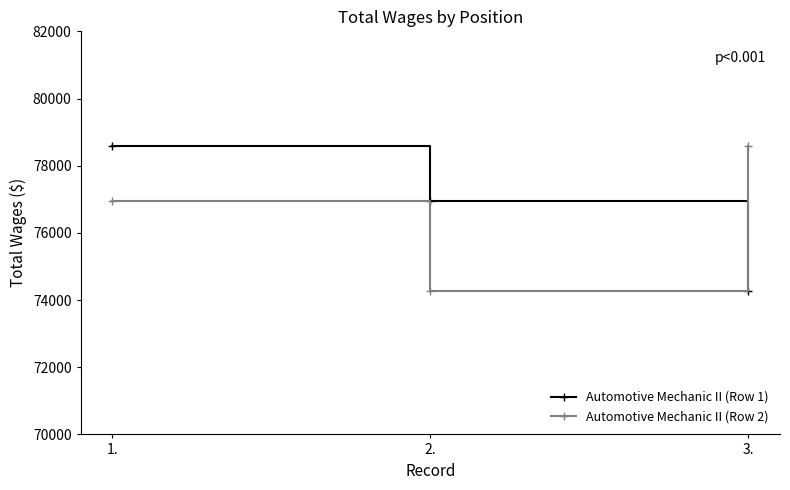

How many lines are shown in the chart?

2